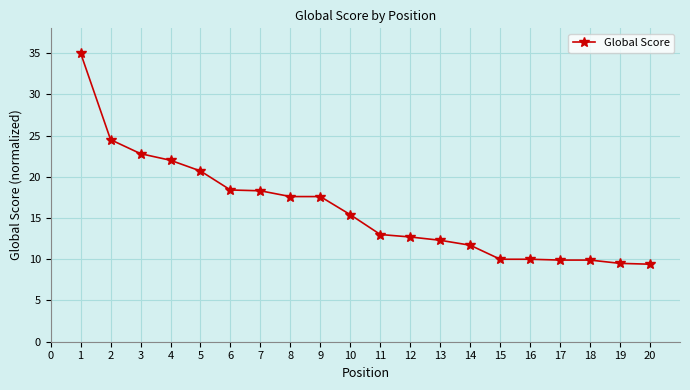

What is the maximum value shown in the chart?

35.0